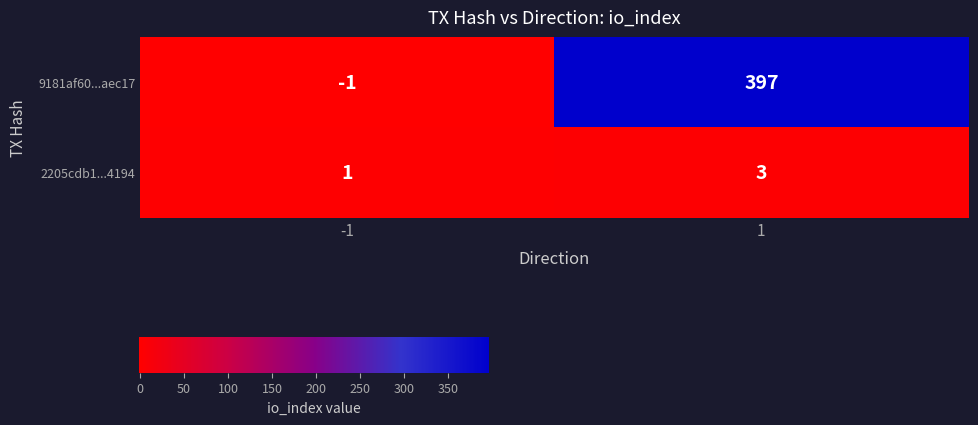

What is the approximate value of 2205cdb1...4194 at 1?

3